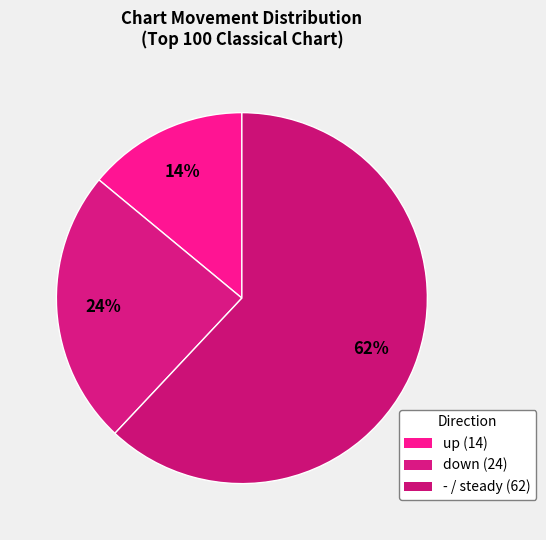

Rank the categories by value from lowest to highest.

up, down, -